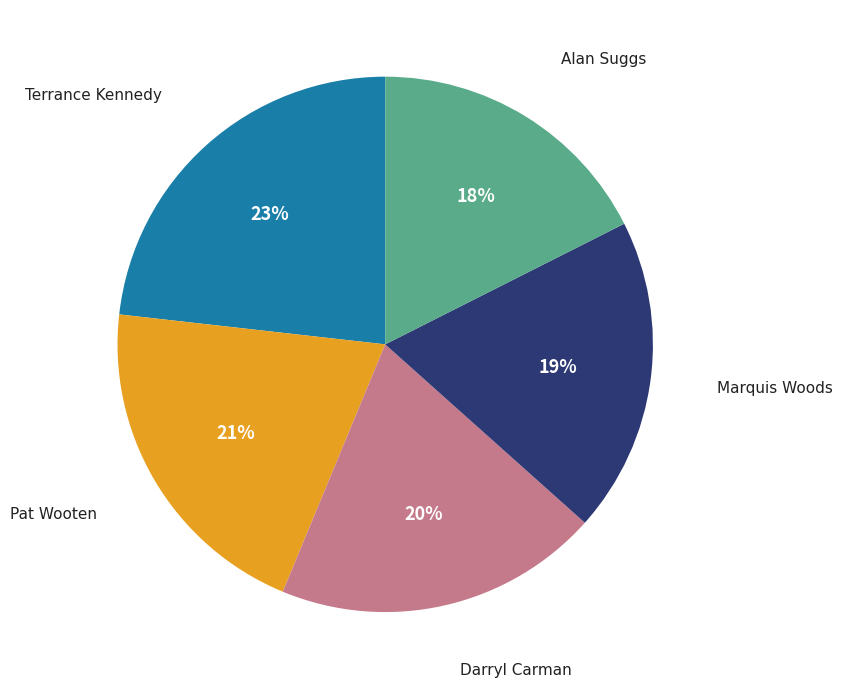

Does any single category account for the majority?

No